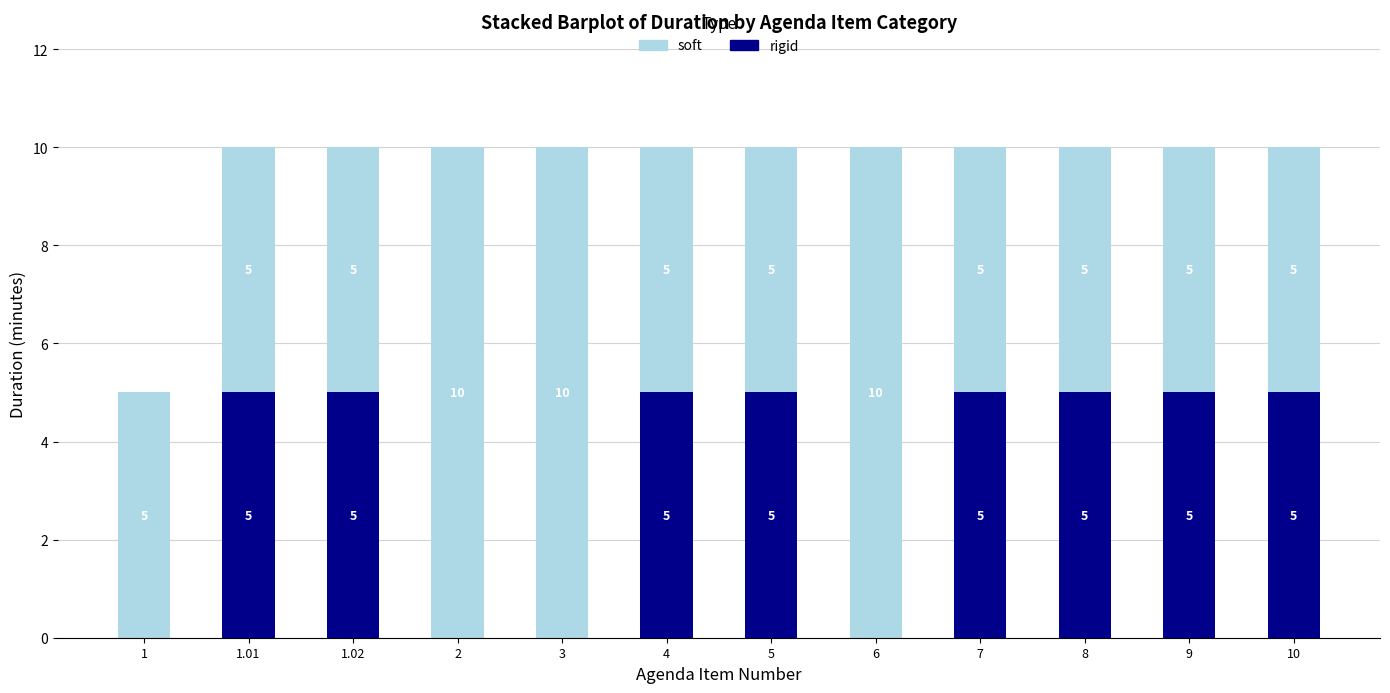

What is the sum of the rigid values at 2 and 1.01?

5